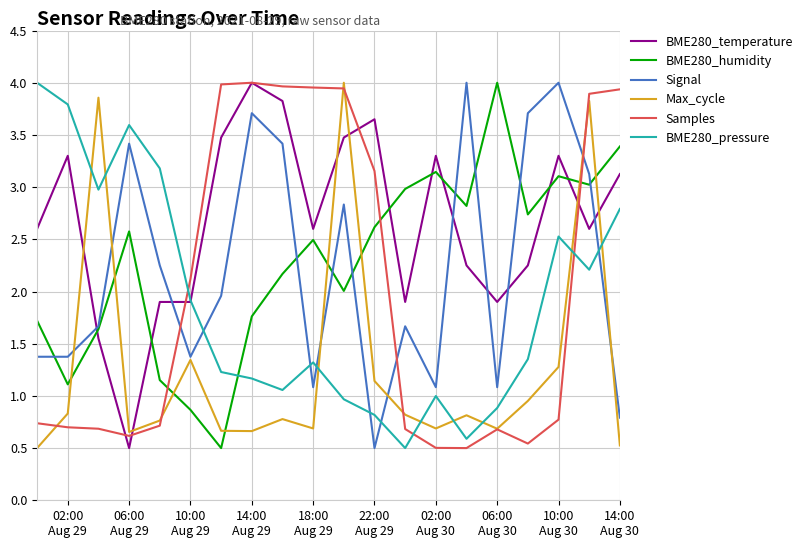

After their last crossing, which series has the higher values: BME280_humidity or Samples?

Samples